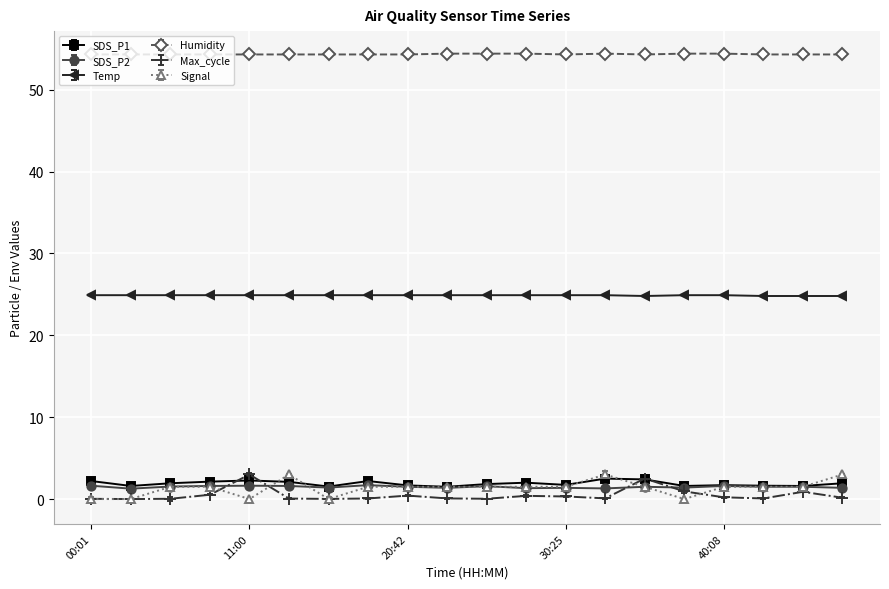

How many times do Max_cycle and SDS_P2 cross each other?

4